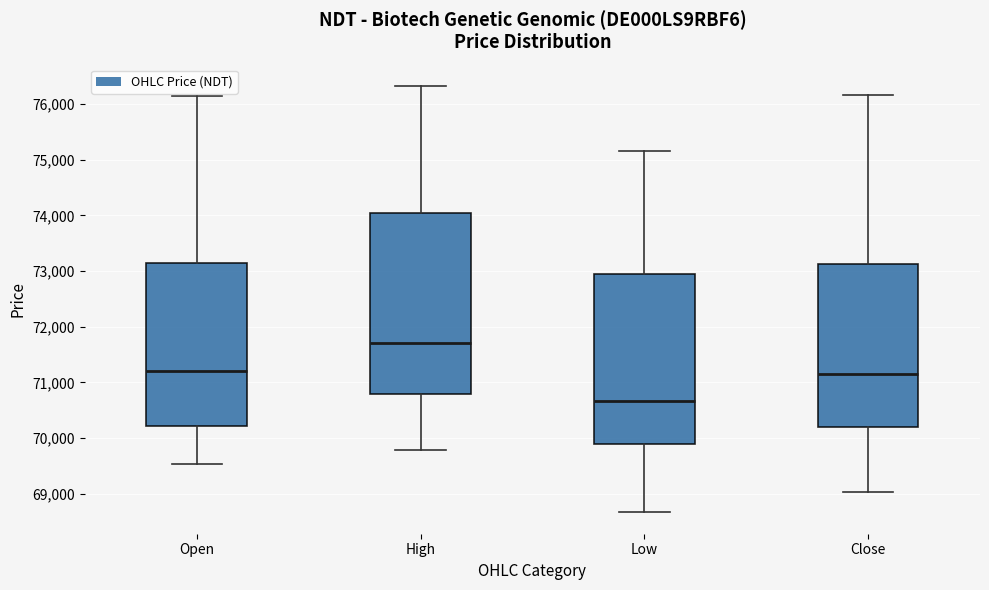

Reading left to right, transcribe this box plot: for each box, give where its median line is, the range the box spans, and where its two whiskers end, as read against the y-axis. The values are not printed on the chart, so give them approximately, as read against the axis.

Open: median 71200, box 70200 to 73100, whiskers 69500 to 76100
High: median 71700, box 70800 to 74000, whiskers 69800 to 76300
Low: median 70700, box 69900 to 72900, whiskers 68700 to 75200
Close: median 71100, box 70200 to 73100, whiskers 69000 to 76200